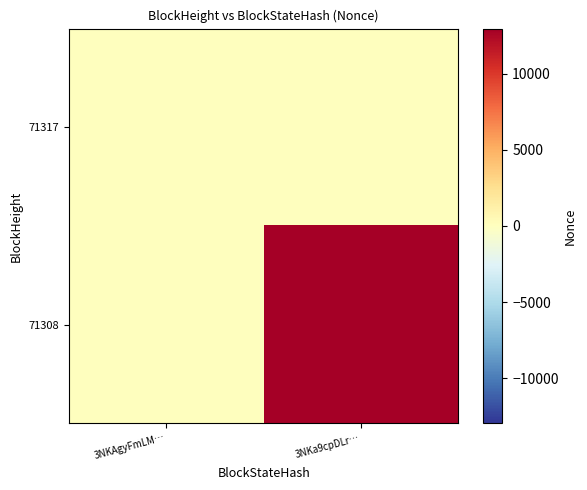

Reading left to right, list all the values displayed in this chart.

71317: 3NKAgyFmLM…=0	3NKa9cpDLr…=0
71308: 3NKAgyFmLM…=0	3NKa9cpDLr…=12958